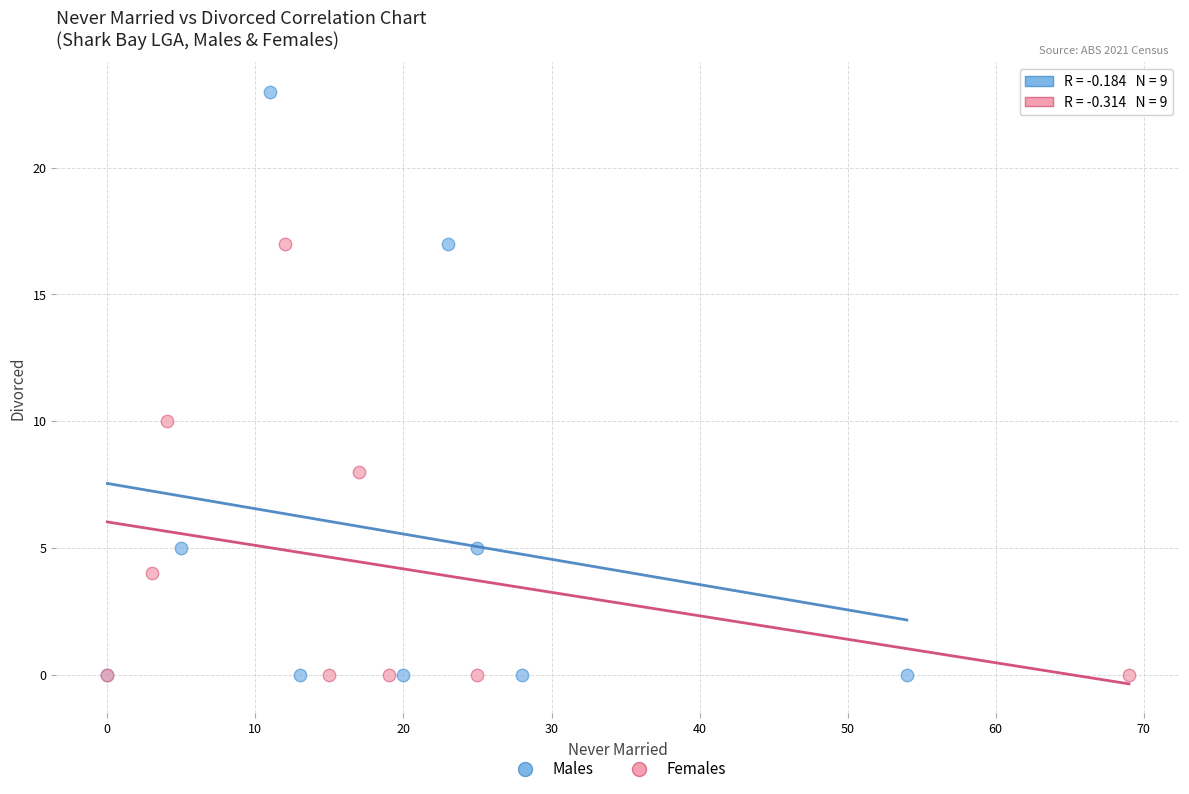

Which series contains the highest Y value?

Males